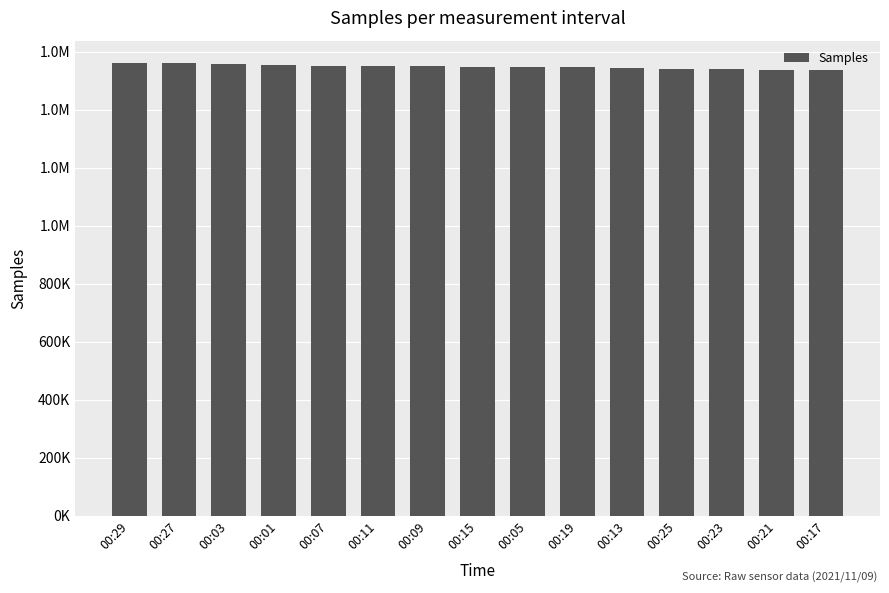

Does the chart contain any negative values?

No